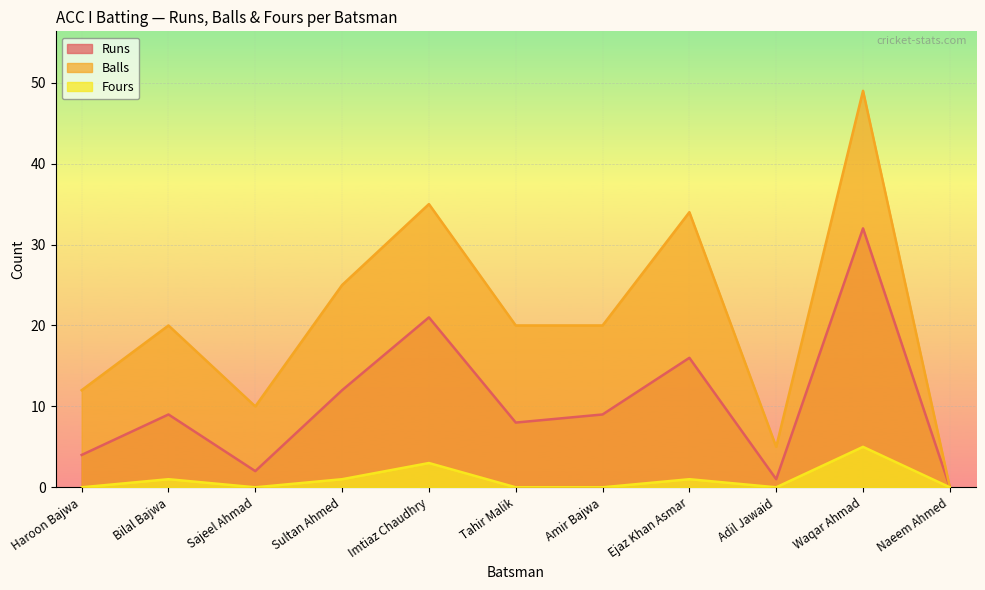

What is the value of the Fours point at the 5th from the left?

3